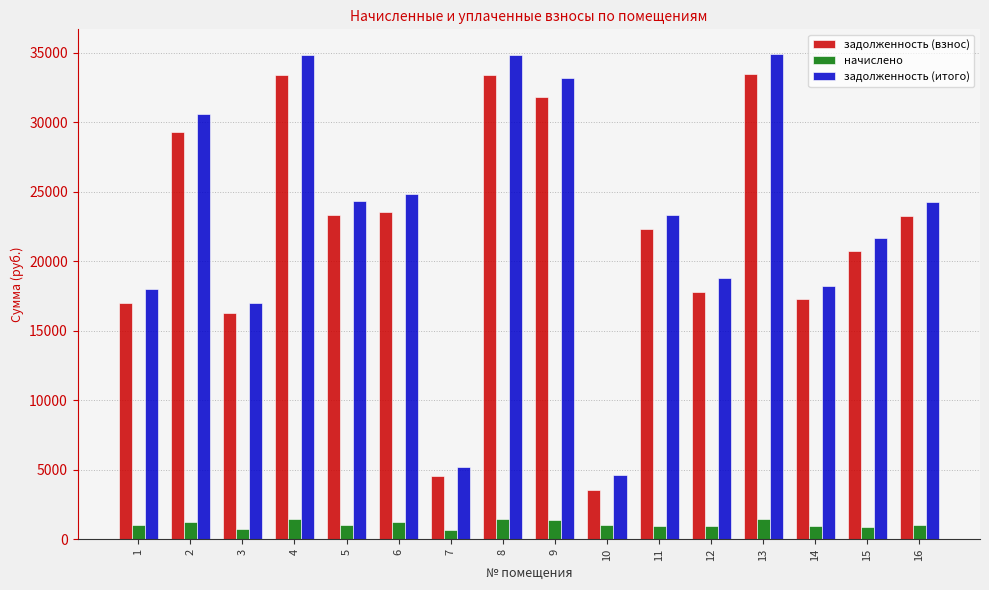

What is the difference between the maximum and minimum values in the задолженность (итого) series?

30349.9